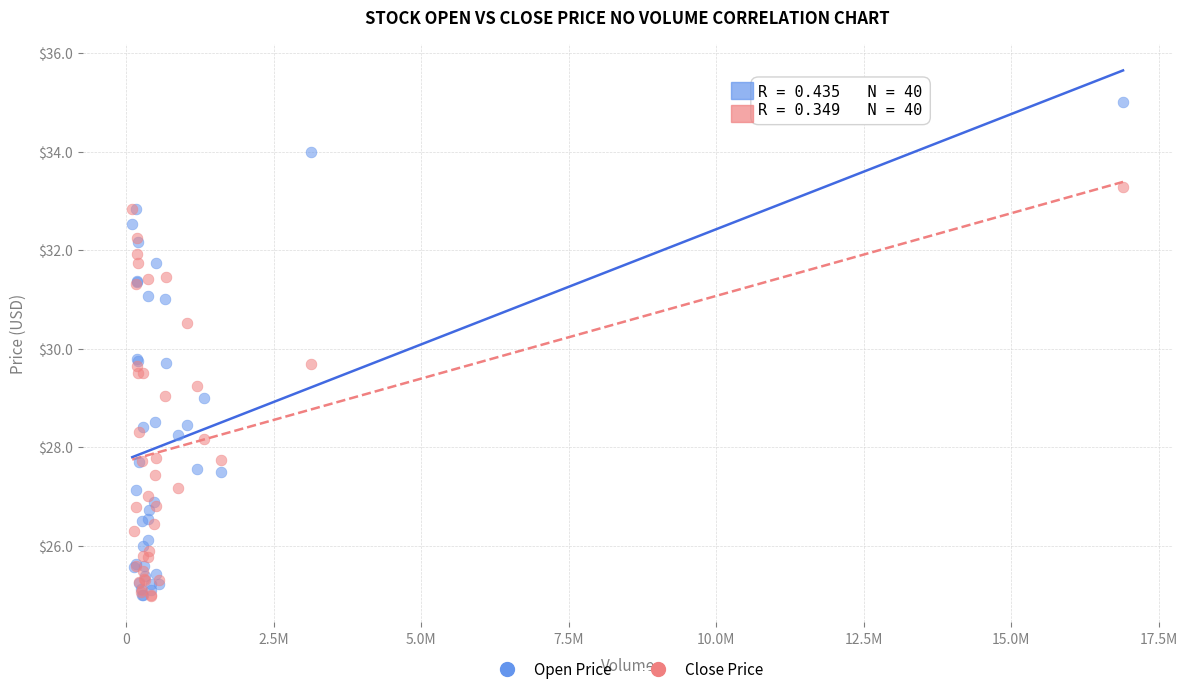

Which series has the largest Y range (max minus min)?

Open Price